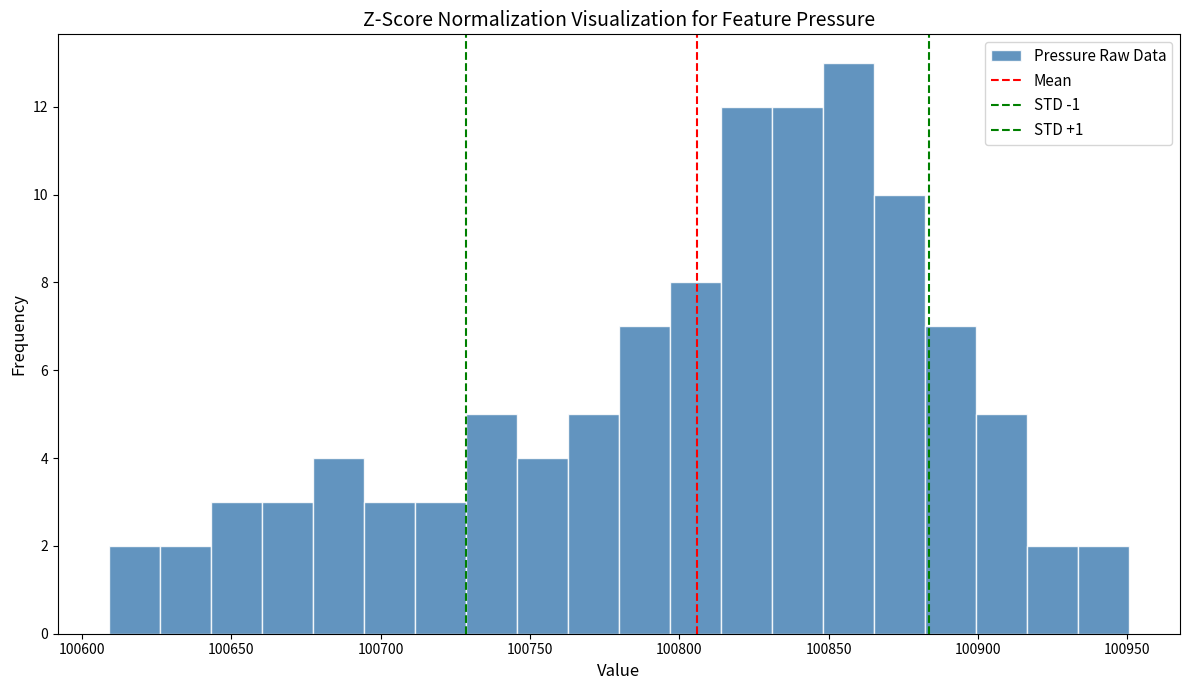

Read against the x-axis, roughly where is the centre of the tallest bar?

100855